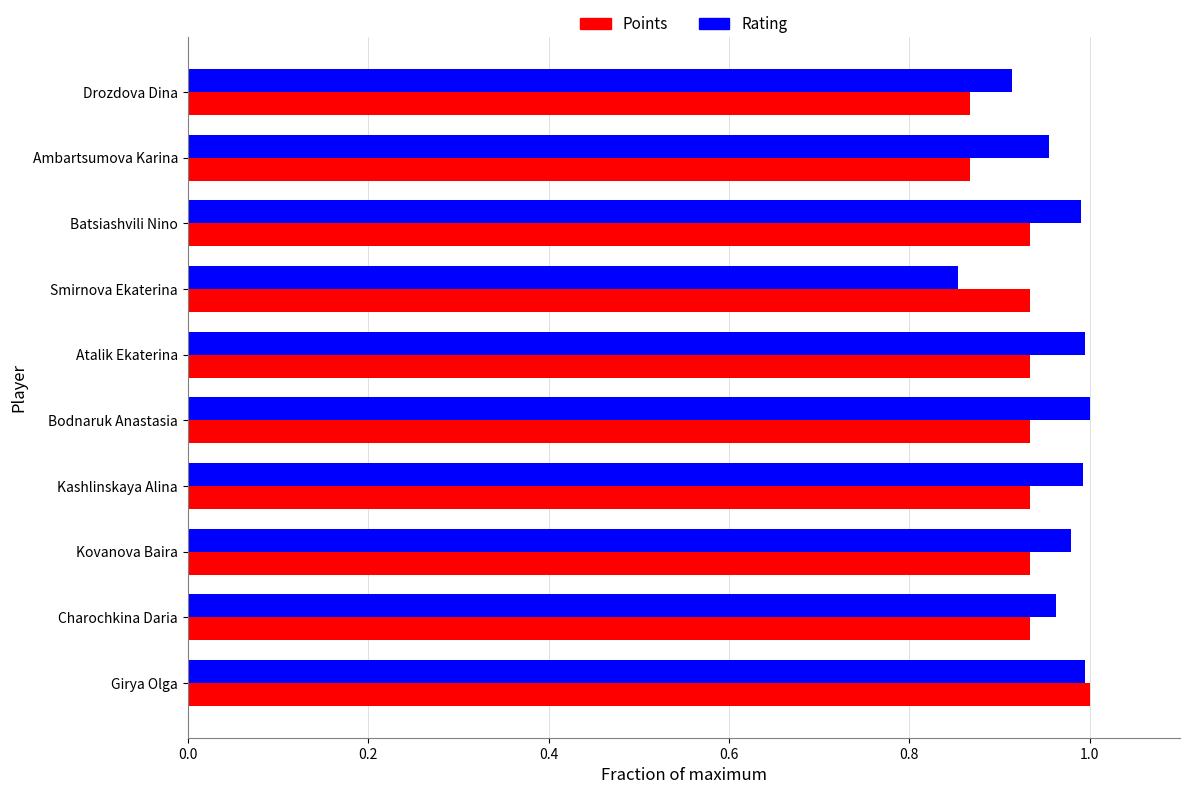

Rank the series at Ambartsumova Karina from lowest to highest value.

Points, Rating